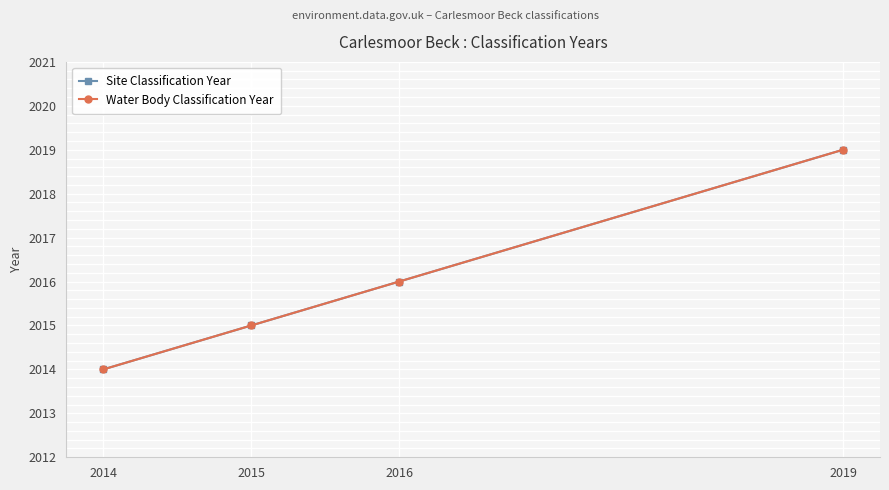

Does the chart have visible grid lines?

Yes